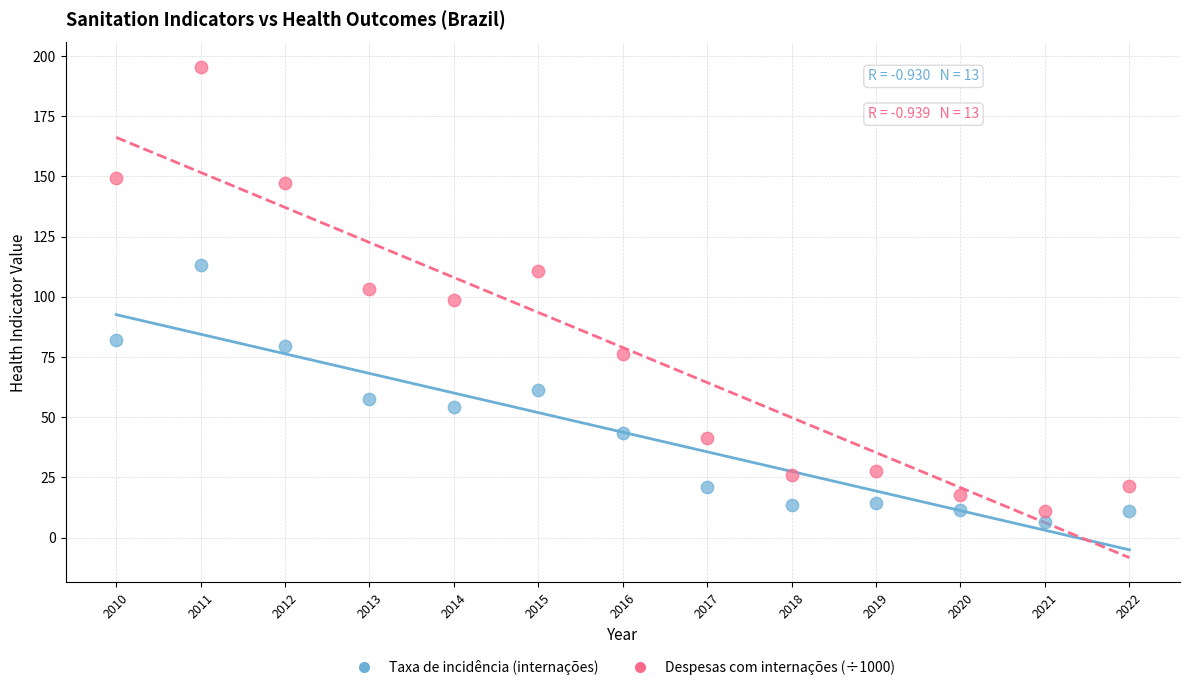

Which series contains the highest Y value?

Despesas com internações (÷1000)